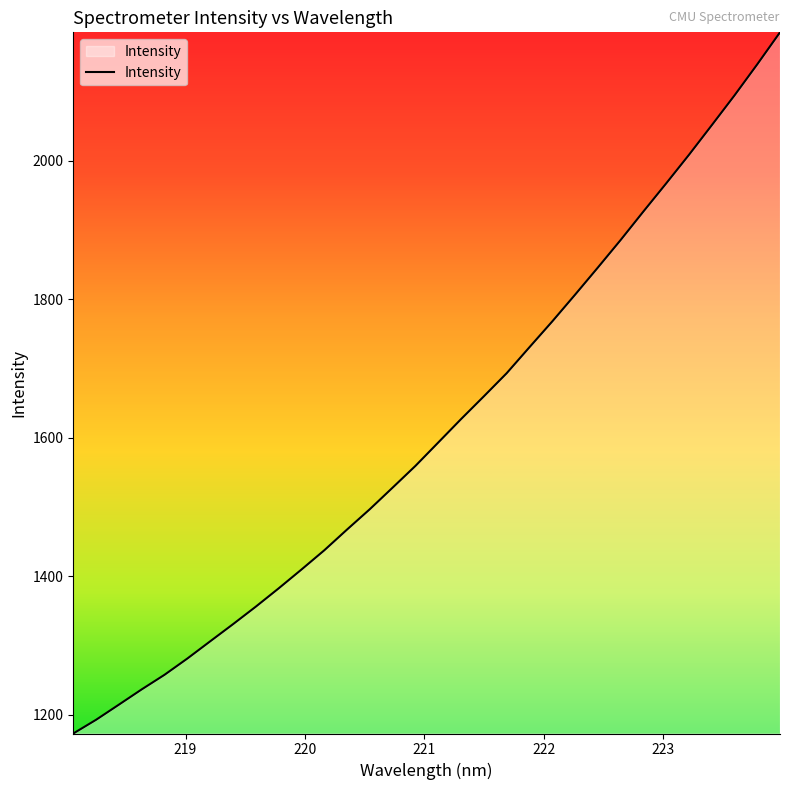

What is the maximum value shown in the chart?

2185.5